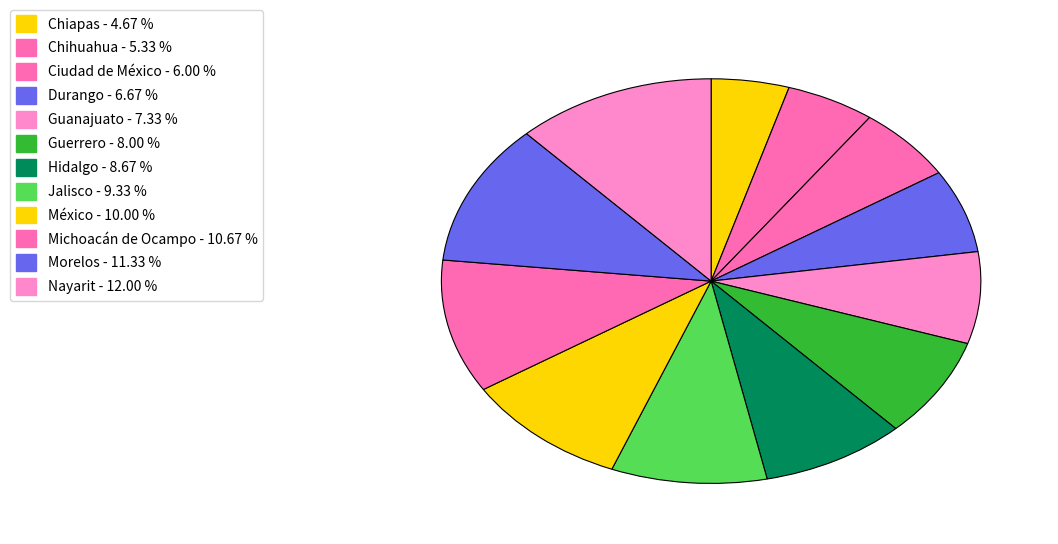

Is Michoacán de Ocampo the majority of the pie?

No